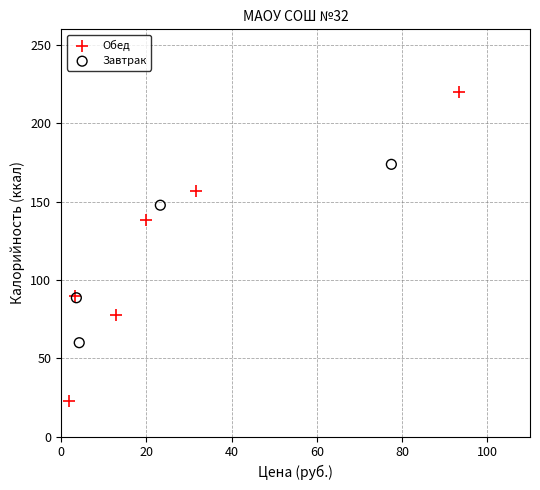

What are all the series names shown in the legend?

Обед, Завтрак